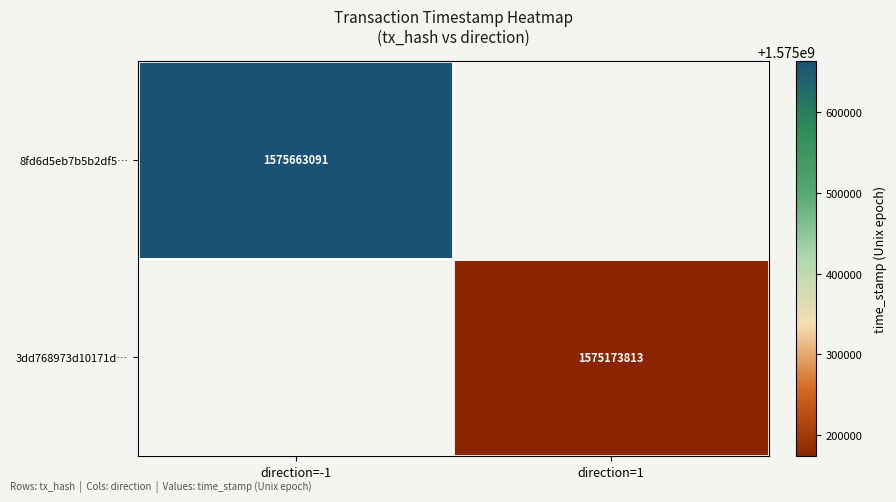

The value of 8fd6d5eb7b5b2df5… at direction=-1 is 1575663091. True or false?

True